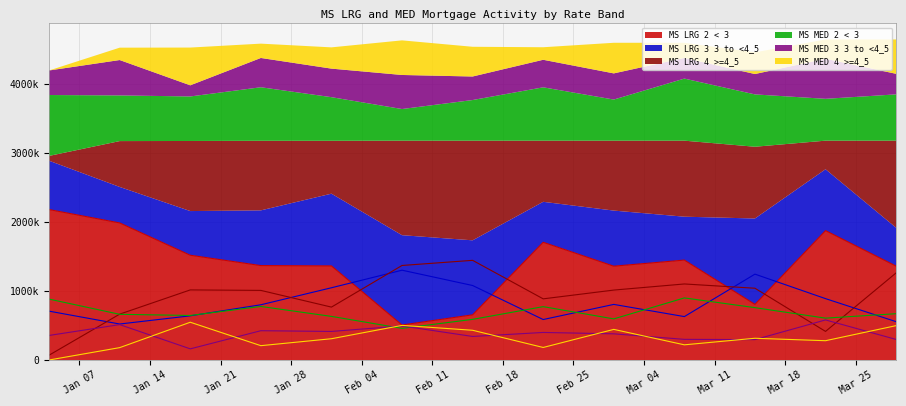

What is the average value of the MS LRG 2 < 3 series?

1396118